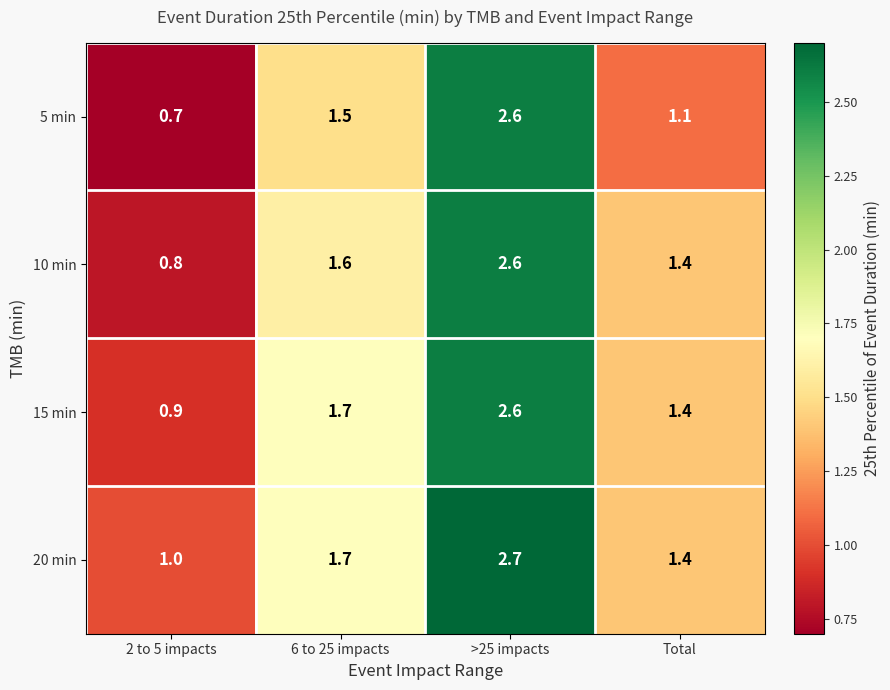

What is the total value across all series at Total?

5.3